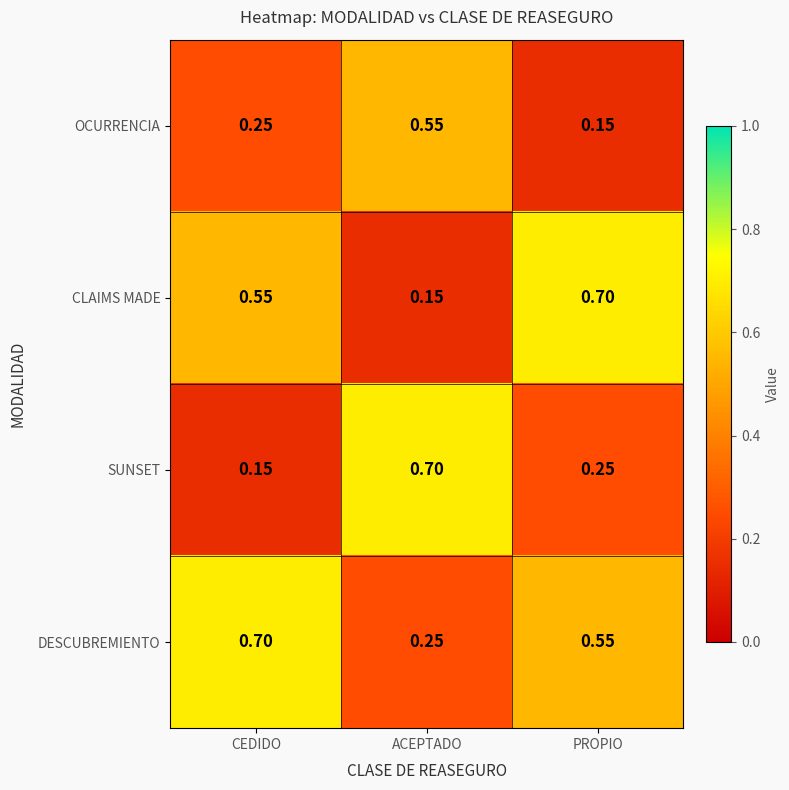

Which category has the highest value in the OCURRENCIA series?

ACEPTADO